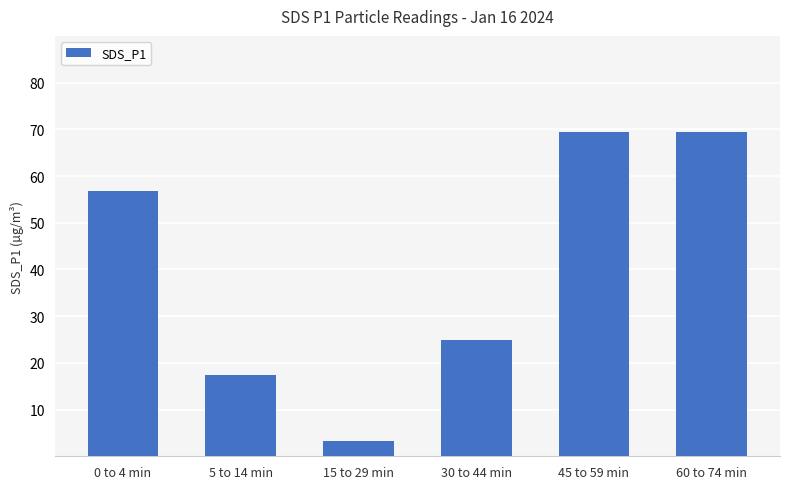

What is the smallest value displayed?

3.2